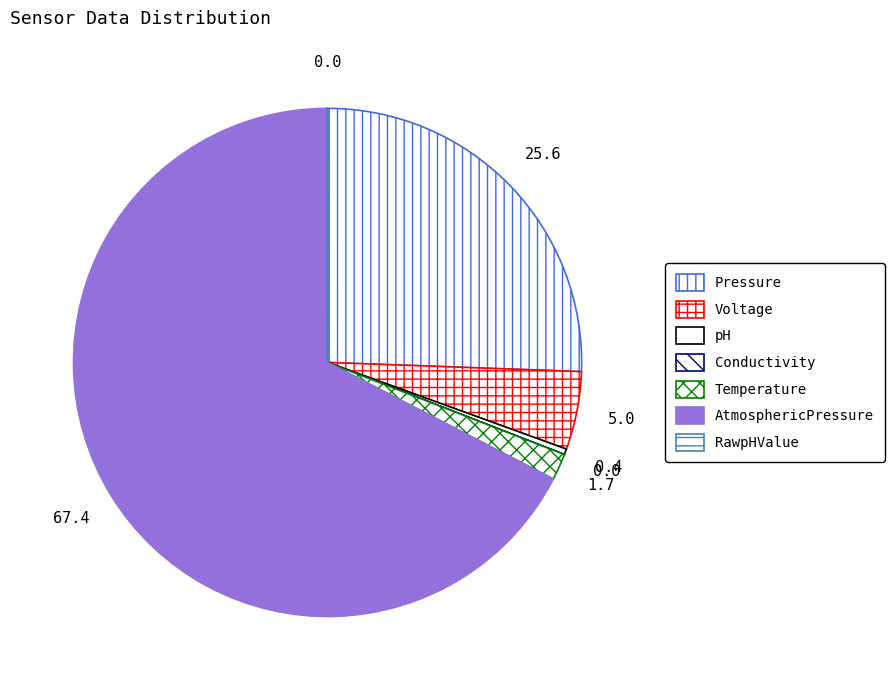

What is the smallest slice in the pie chart?

Conductivity